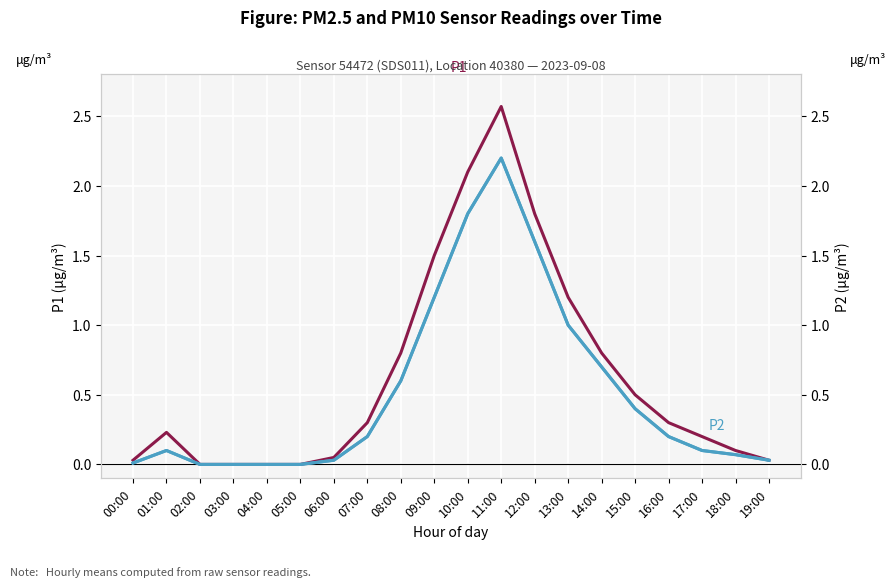

The value of P2 at 06:00 is 0.0. True or false?

True